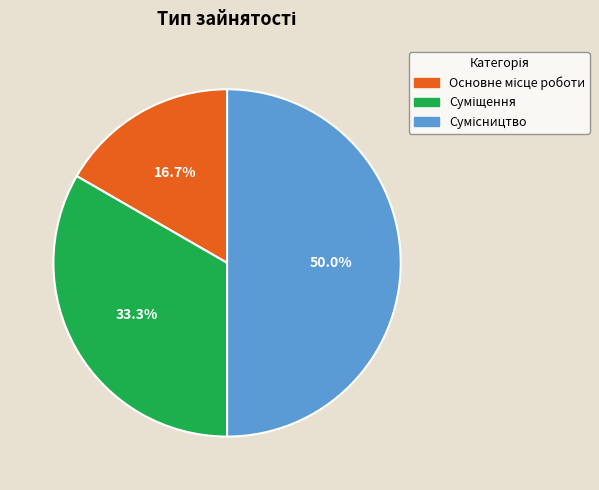

Which slice is the largest?

Сумісництво